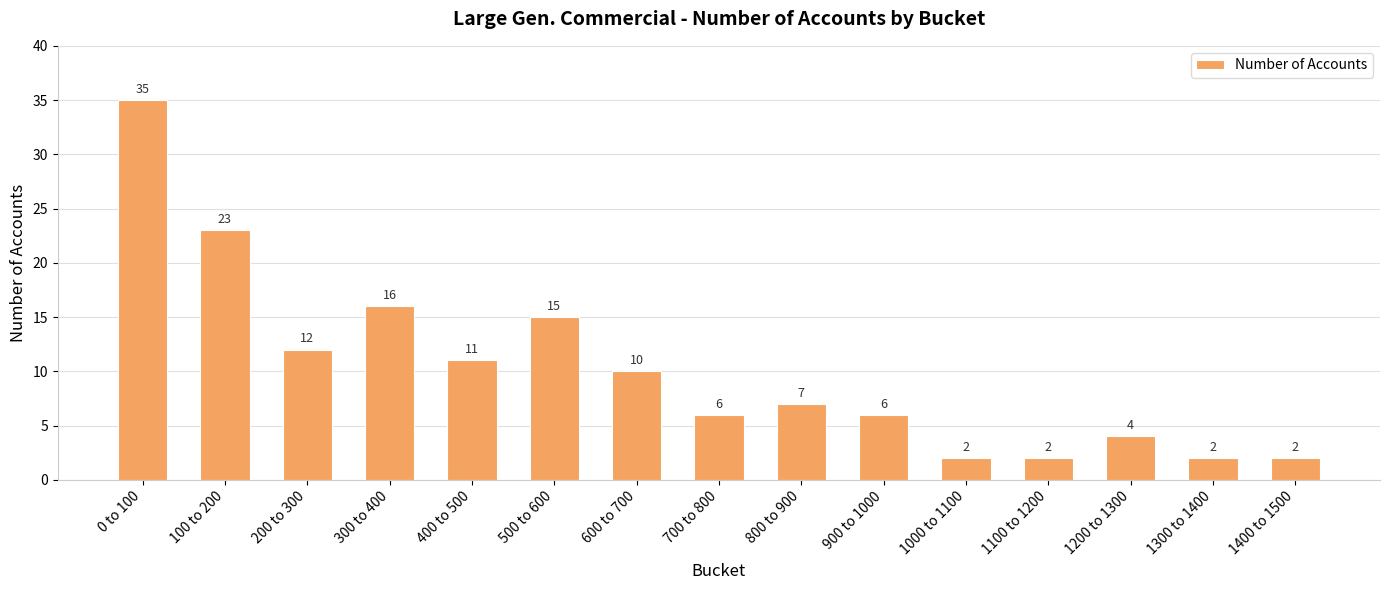

What is the average value?

10